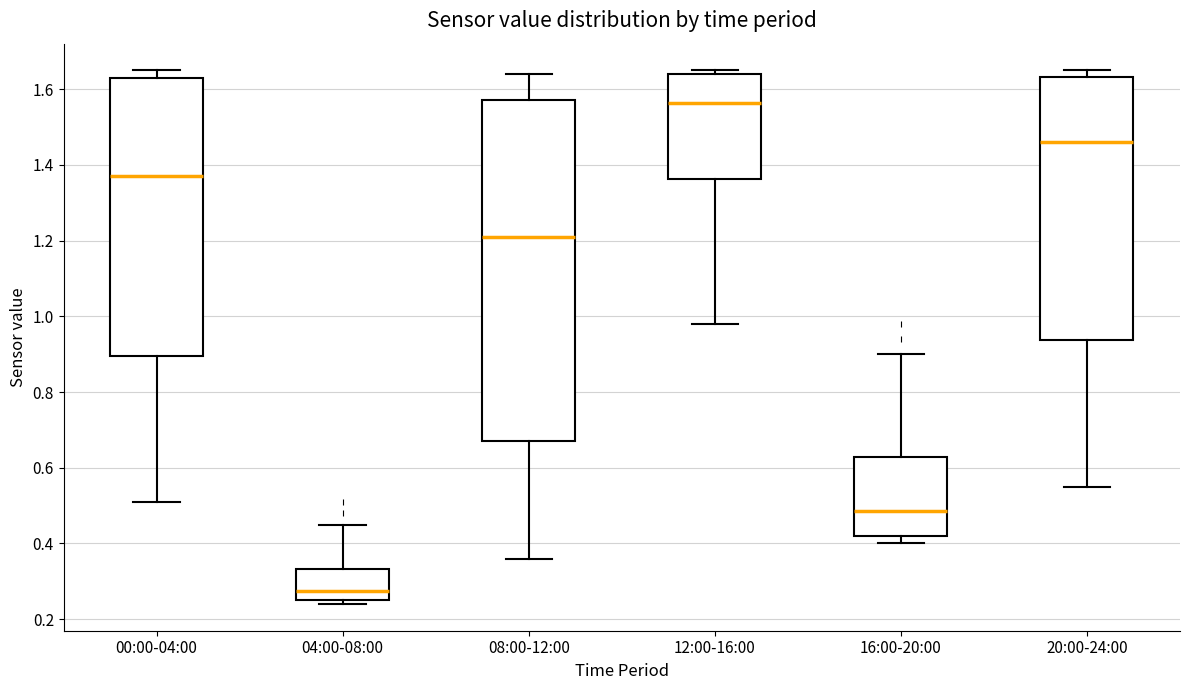

Which box is the tallest, from its lower edge to its upper edge?

08:00-12:00